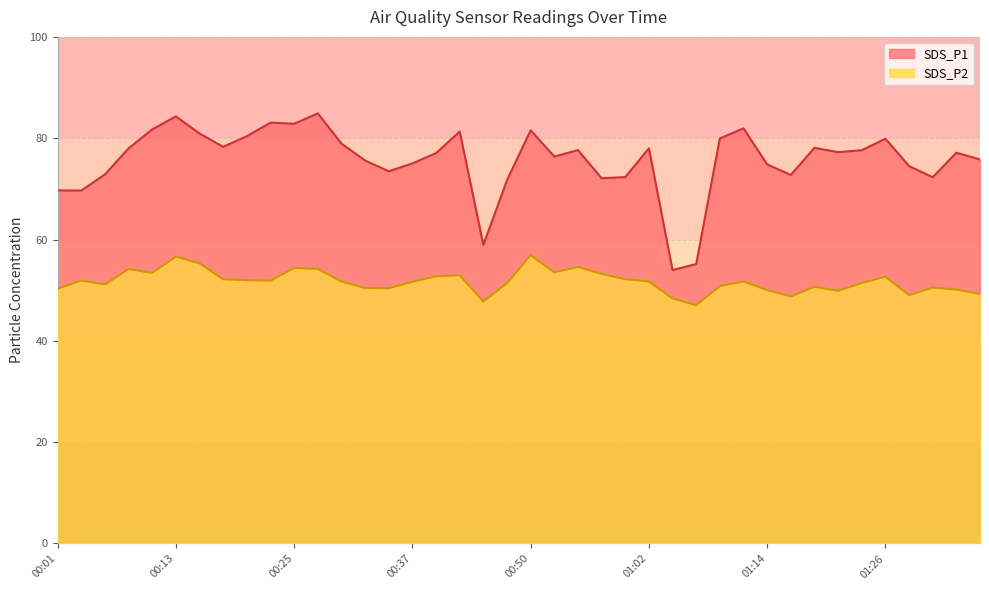

Read the SDS_P1 value at 00:52.

76.4